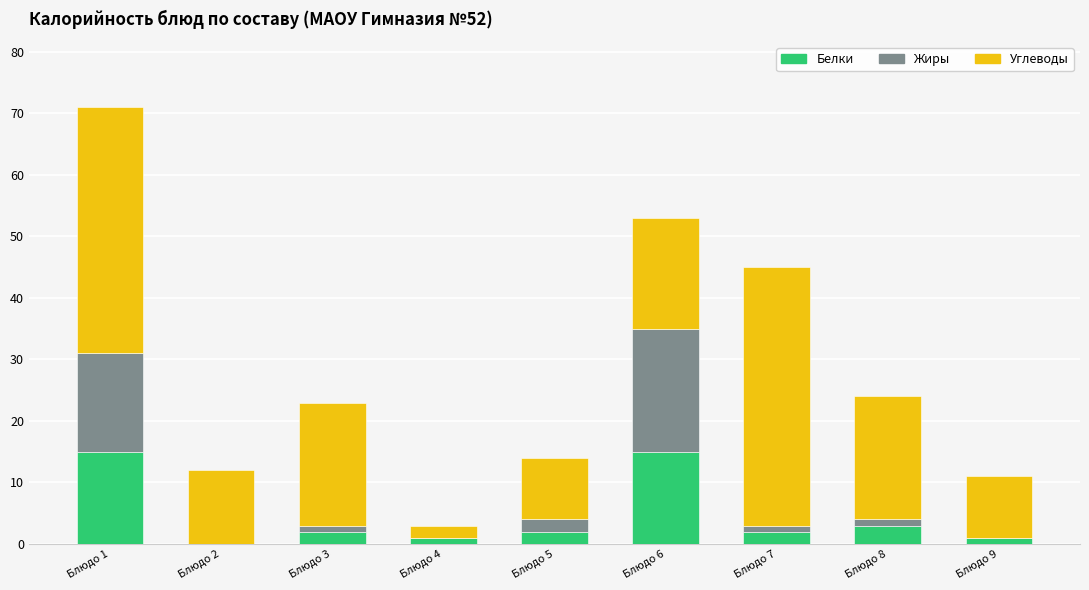

The Белки series shows 2 at Блюдо 5. True or false?

True